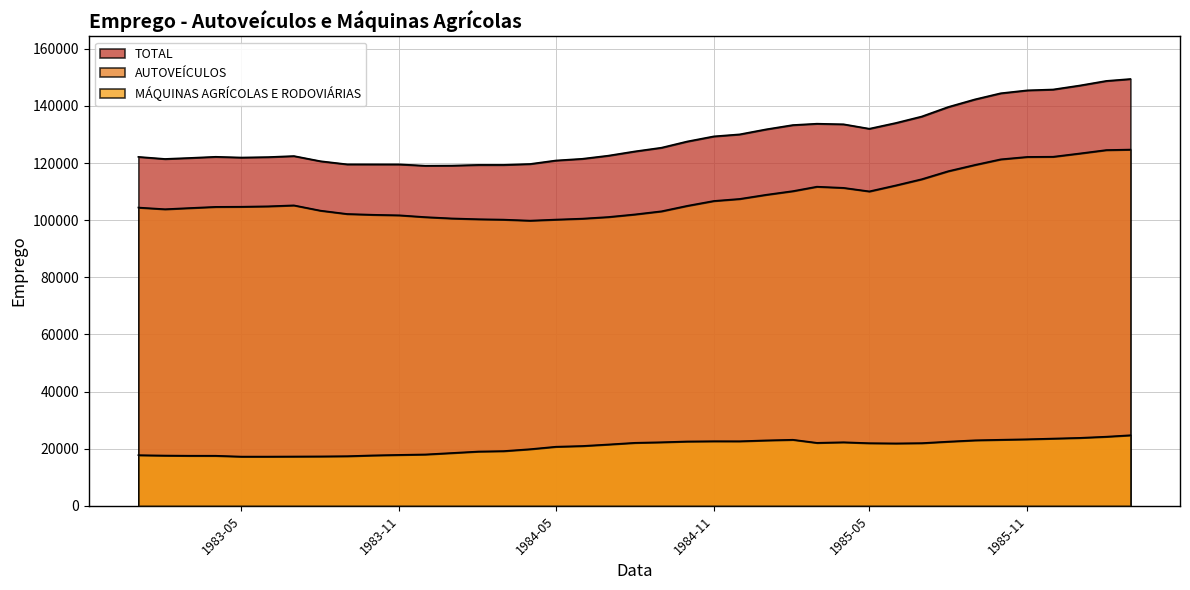

What are all the series names shown in the legend?

TOTAL, AUTOVEÍCULOS, MÁQUINAS AGRÍCOLAS E RODOVIÁRIAS